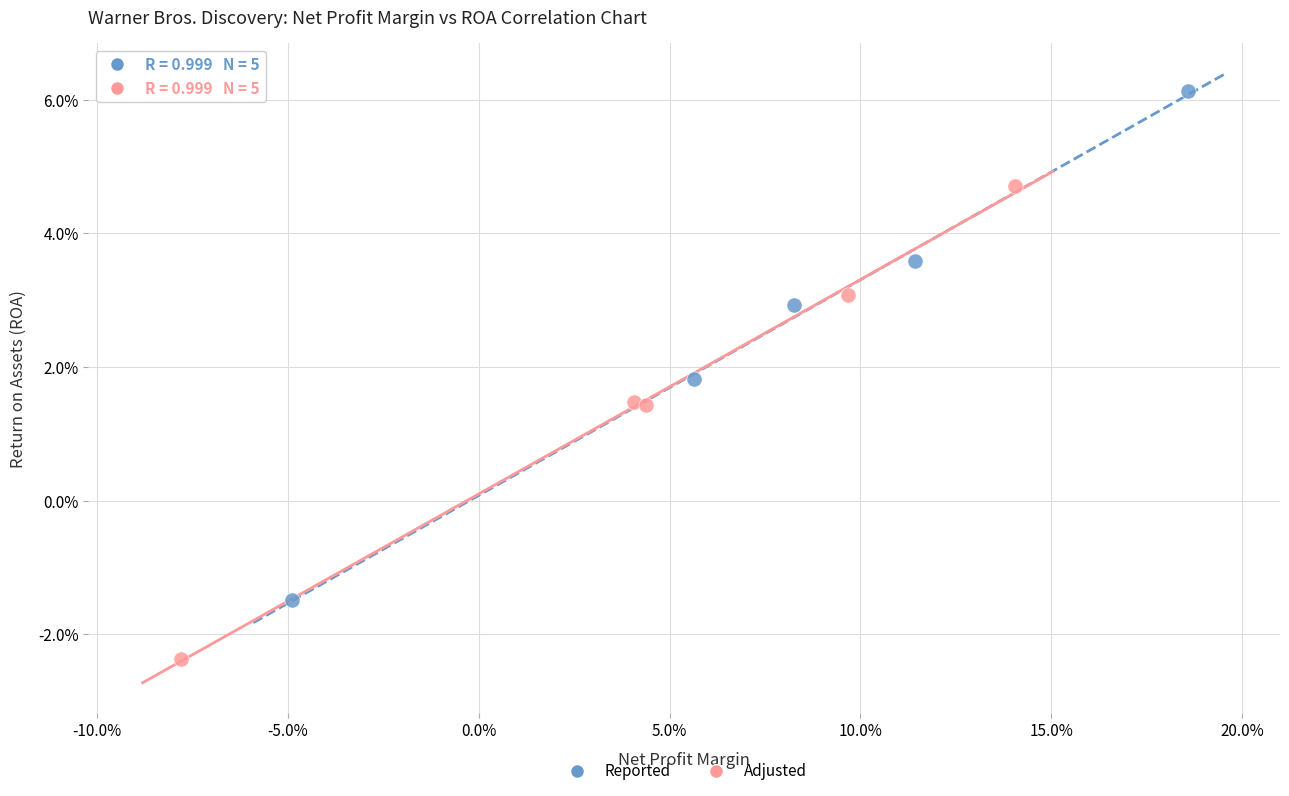

Which series has the widest spread of Y values?

Reported